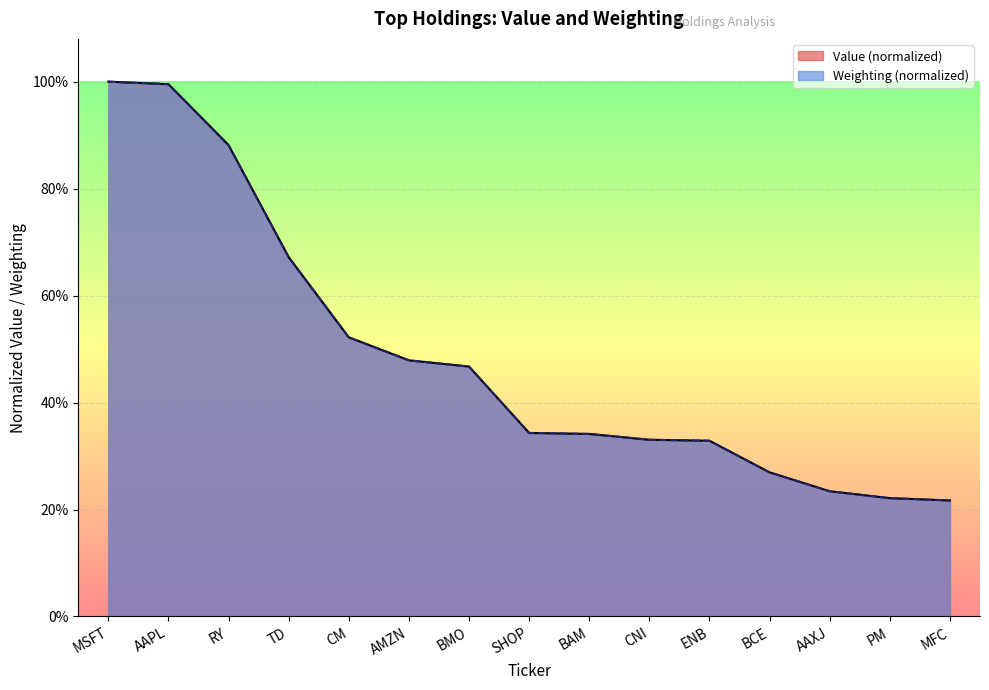

The value of Weighting at CM is 0.5. True or false?

True